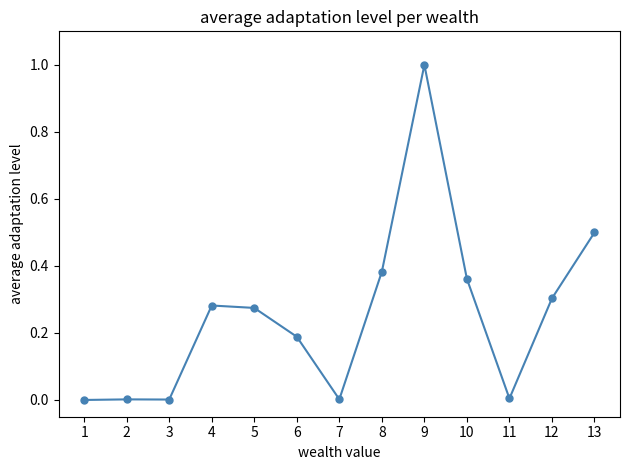

The chart shows a value of -0.6 at 1. True or false?

False